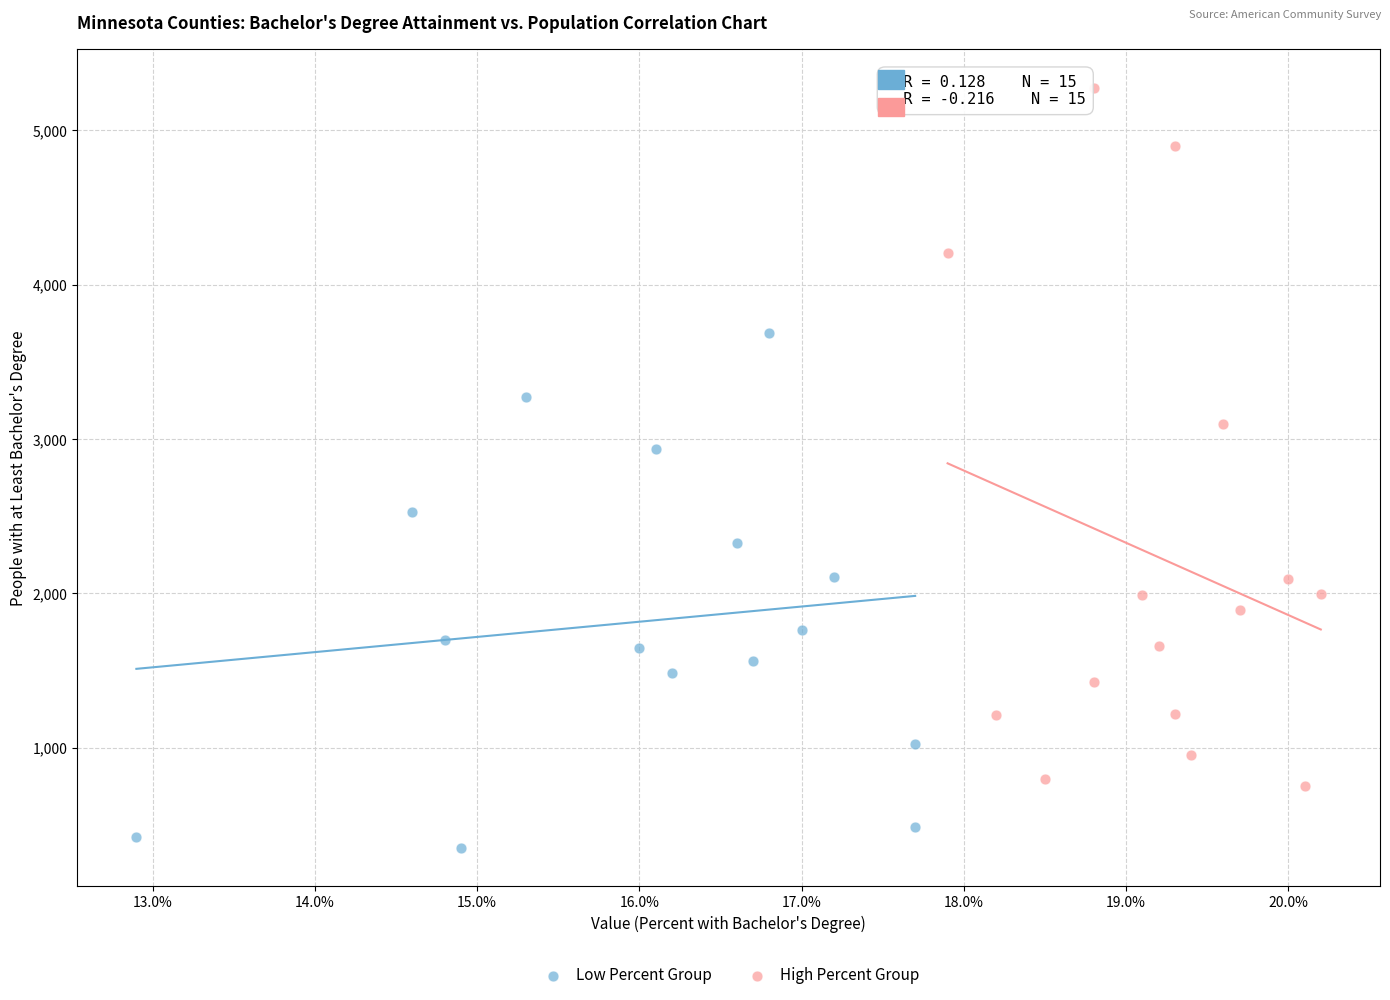

Which series contains the highest Y value?

High Percent Group